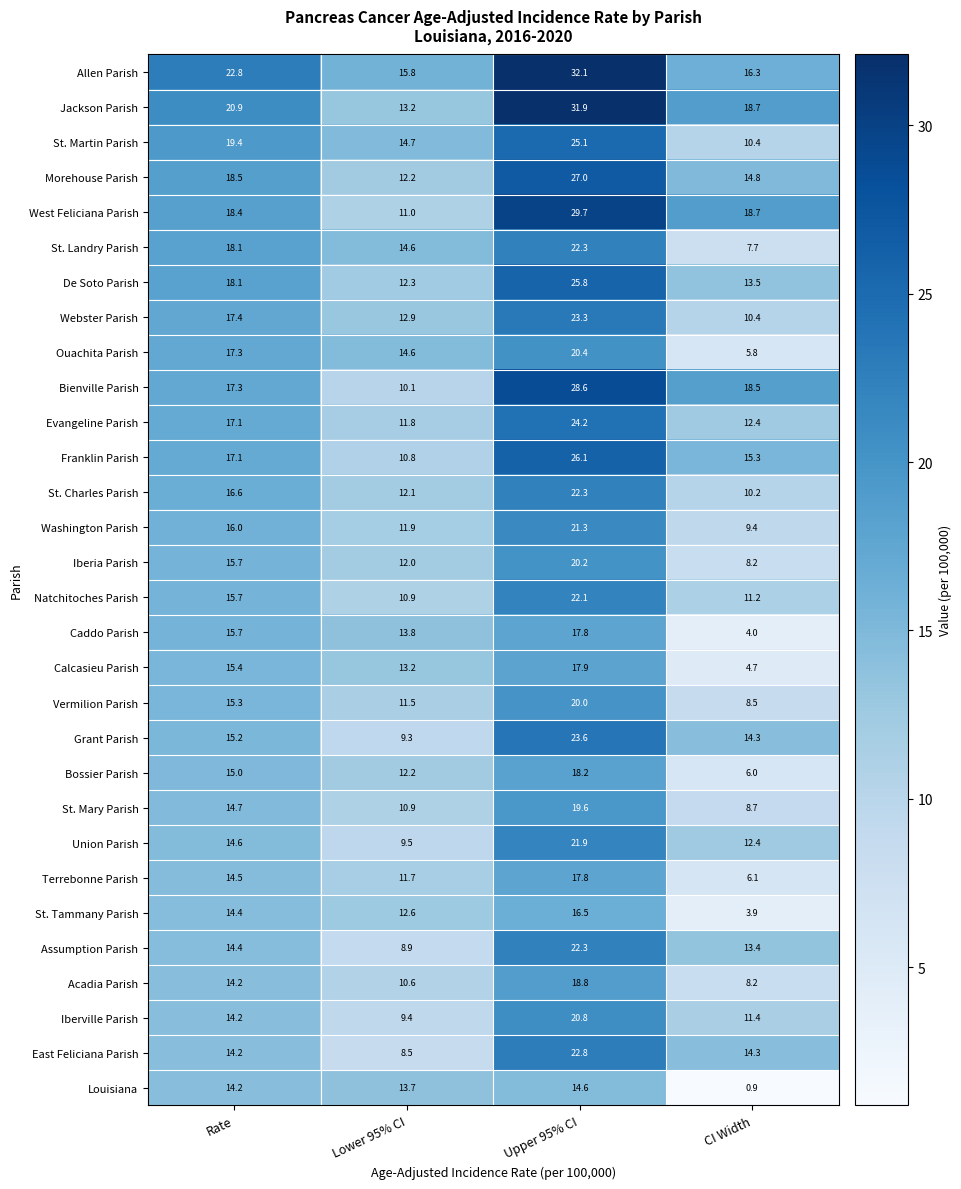

How many categories are shown in the chart?

4